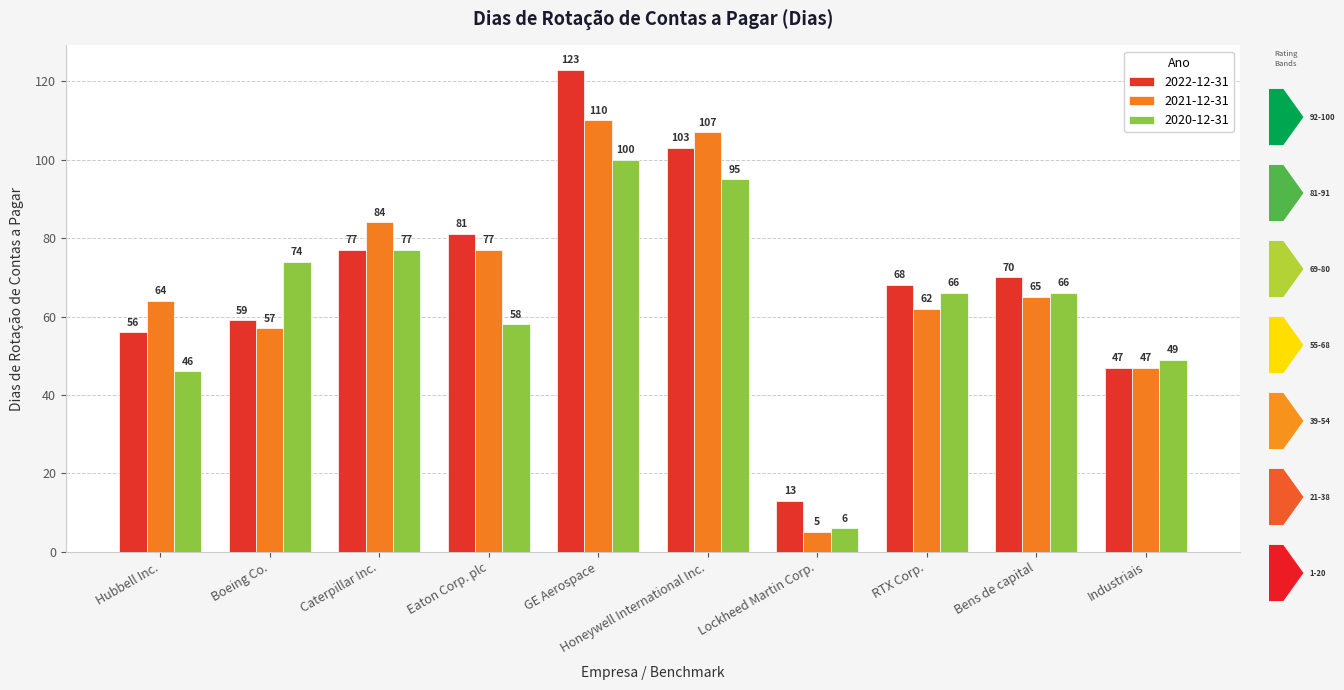

Rank the categories by 2021-12-31 value from highest to lowest.

GE Aerospace, Honeywell International Inc., Caterpillar Inc., Eaton Corp. plc, Bens de capital, Hubbell Inc., RTX Corp., Boeing Co., Industriais, Lockheed Martin Corp.